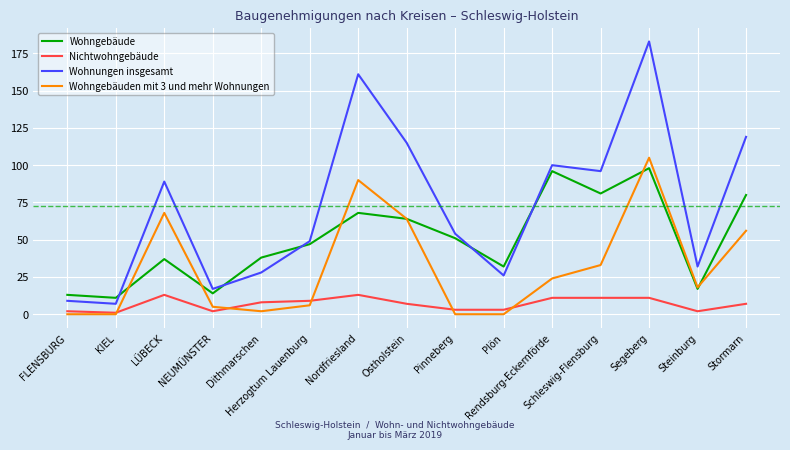

Reading left to right, transcribe all the data shown in this chart.

Wohngebäude: FLENSBURG=13	KIEL=11	LÜBECK=37	NEUMÜNSTER=14	Dithmarschen=38	Herzogtum Lauenburg=47	Nordfriesland=68	Ostholstein=64	Pinneberg=51	Plön=32	Rendsburg-Eckernförde=96	Schleswig-Flensburg=81	Segeberg=98	Steinburg=17	Stormarn=80
Nichtwohngebäude: FLENSBURG=2	KIEL=1	LÜBECK=13	NEUMÜNSTER=2	Dithmarschen=8	Herzogtum Lauenburg=9	Nordfriesland=13	Ostholstein=7	Pinneberg=3	Plön=3	Rendsburg-Eckernförde=11	Schleswig-Flensburg=11	Segeberg=11	Steinburg=2	Stormarn=7
Wohnungen insgesamt: FLENSBURG=9	KIEL=7	LÜBECK=89	NEUMÜNSTER=17	Dithmarschen=28	Herzogtum Lauenburg=49	Nordfriesland=161	Ostholstein=115	Pinneberg=54	Plön=26	Rendsburg-Eckernförde=100	Schleswig-Flensburg=96	Segeberg=183	Steinburg=32	Stormarn=119
Wohngebäuden mit 3 und mehr Wohnungen: FLENSBURG=0	KIEL=0	LÜBECK=68	NEUMÜNSTER=5	Dithmarschen=2	Herzogtum Lauenburg=6	Nordfriesland=90	Ostholstein=64	Pinneberg=0	Plön=0	Rendsburg-Eckernförde=24	Schleswig-Flensburg=33	Segeberg=105	Steinburg=18	Stormarn=56